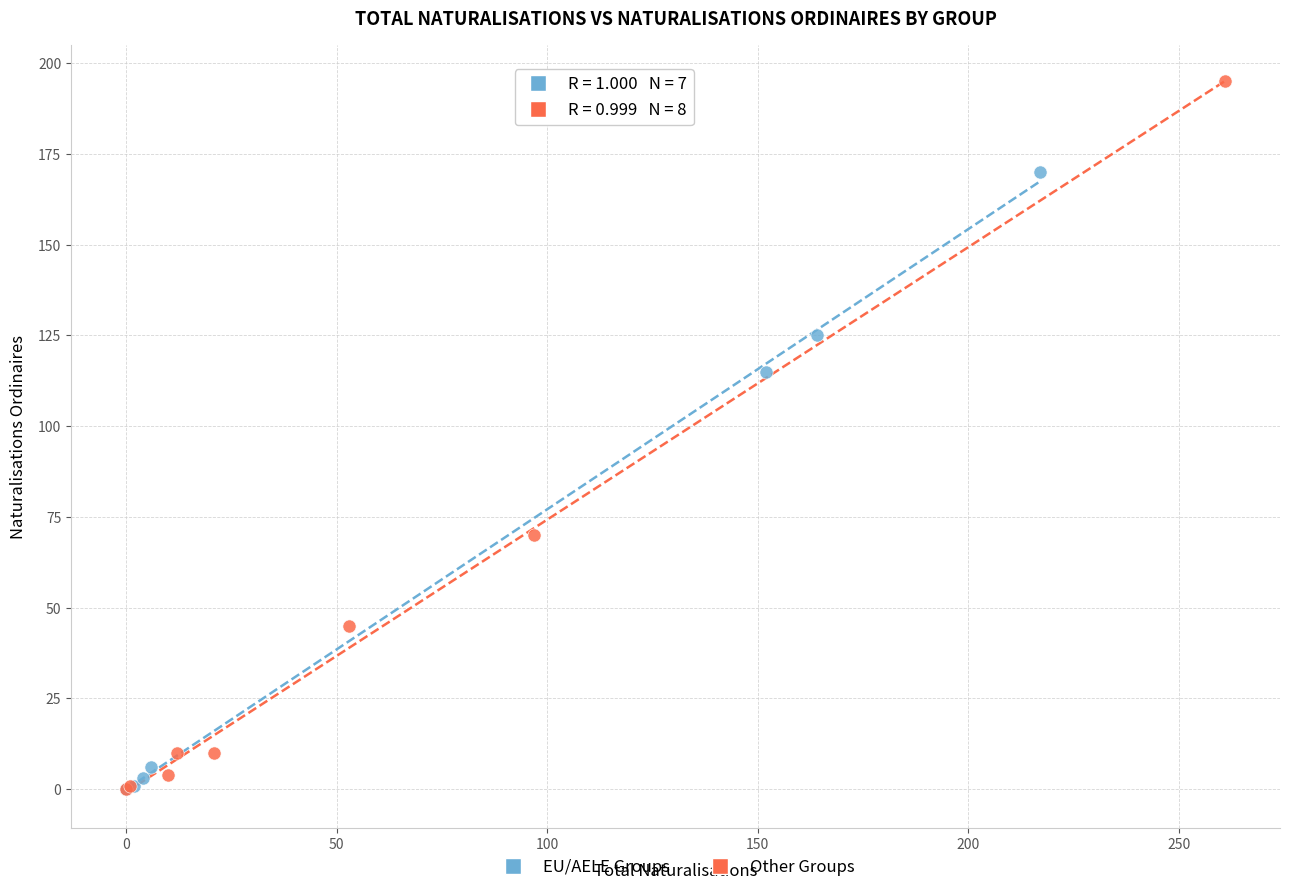

What are all the series names shown in the legend?

EU/AELE Groups, Other Groups